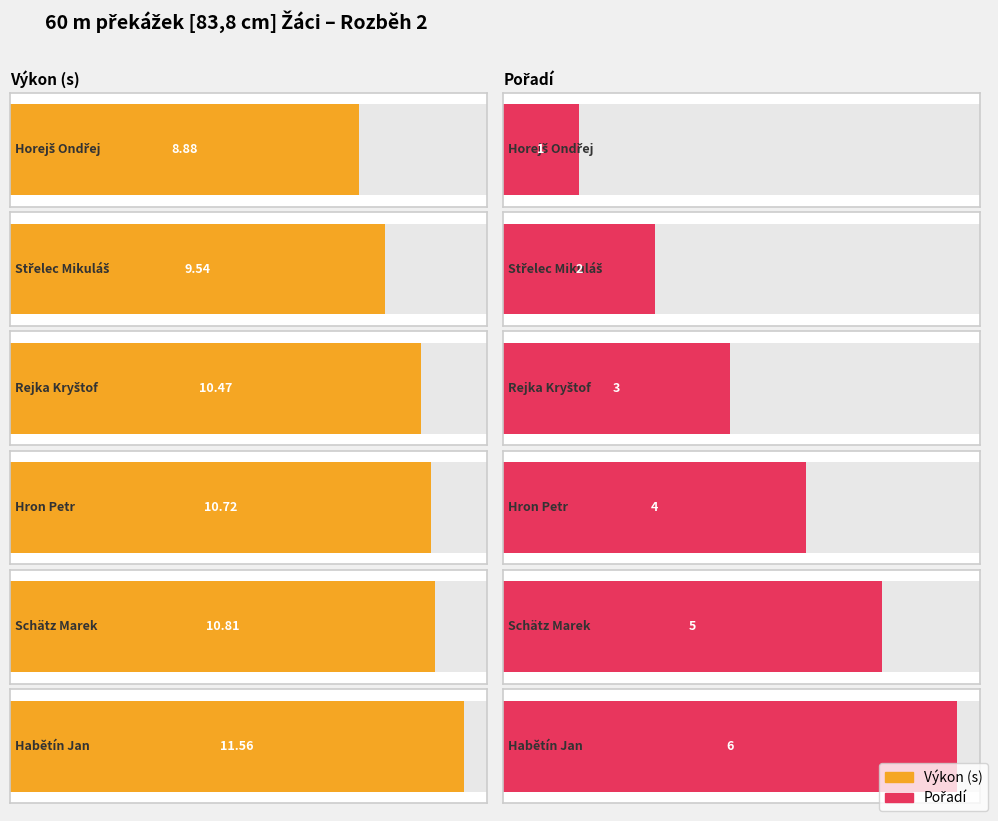

Is it true that Výkon equals 8.9 at Horejš Ondřej?

True